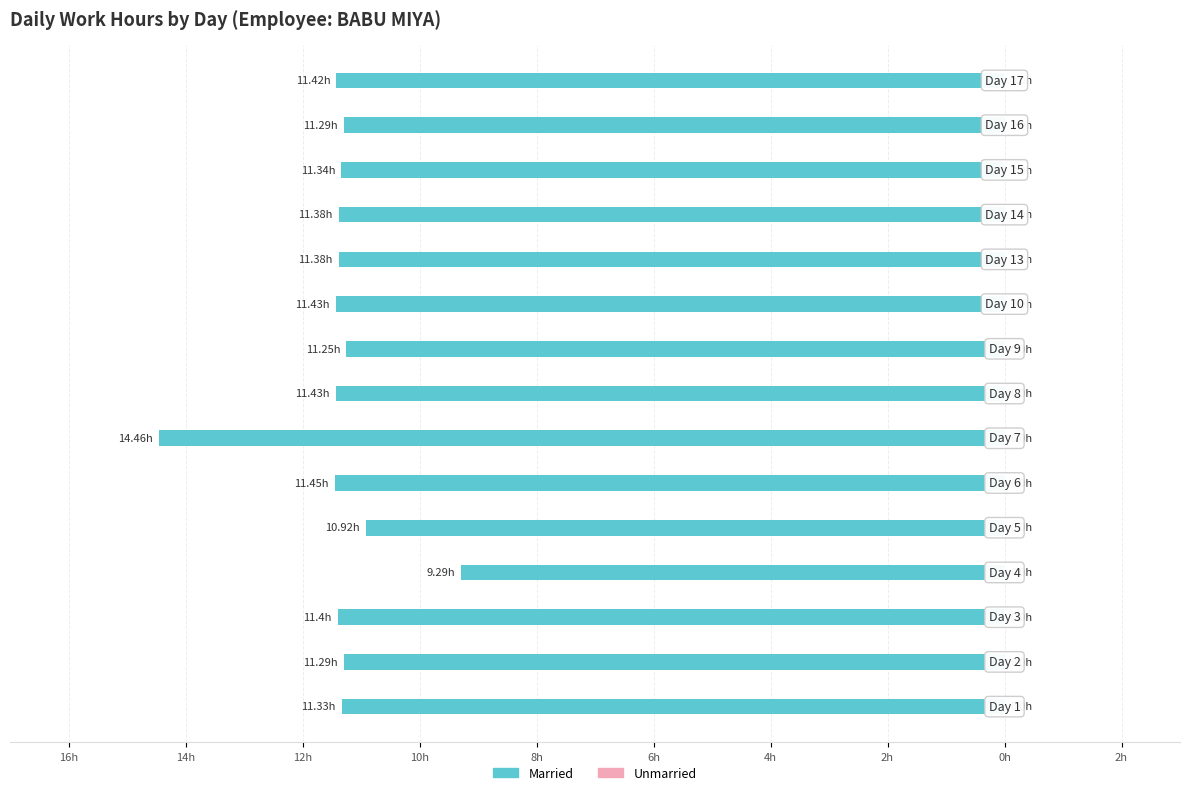

Are the bars horizontal?

Yes